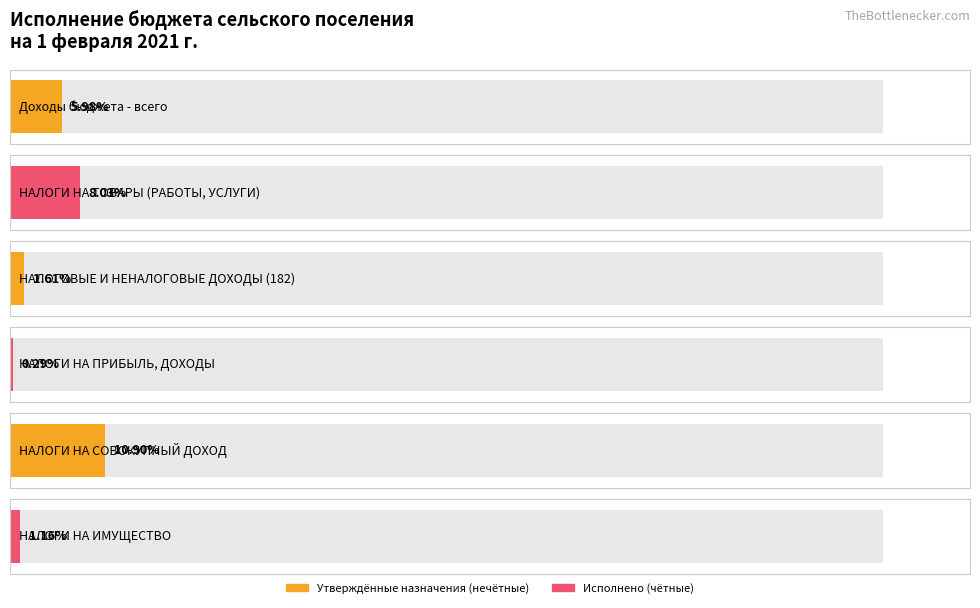

How many data points in Утвержденные бюджетные назначения are above 557650?

2